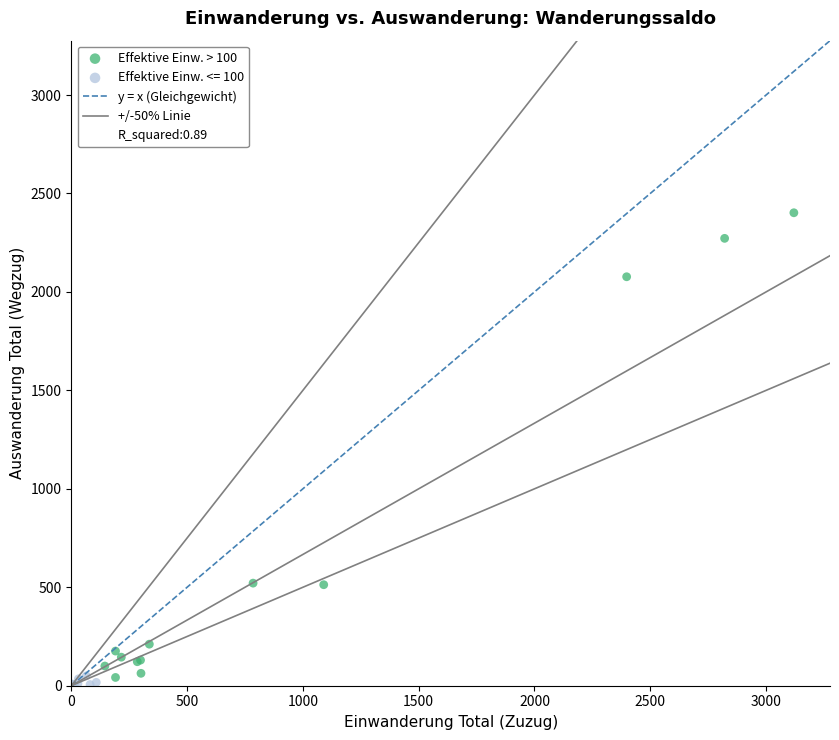

Which series reaches the minimum Y coordinate?

Effektive Einw. <= 100